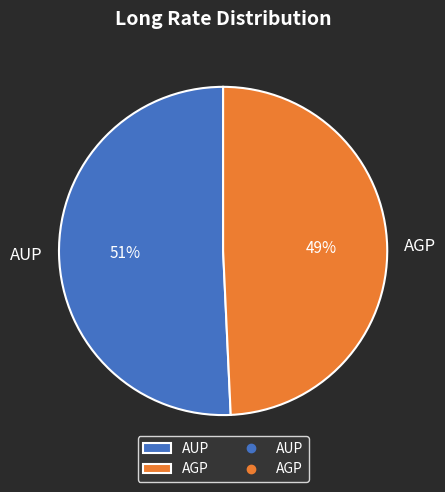

Is the sum of AGP and AUP greater than half?

Yes